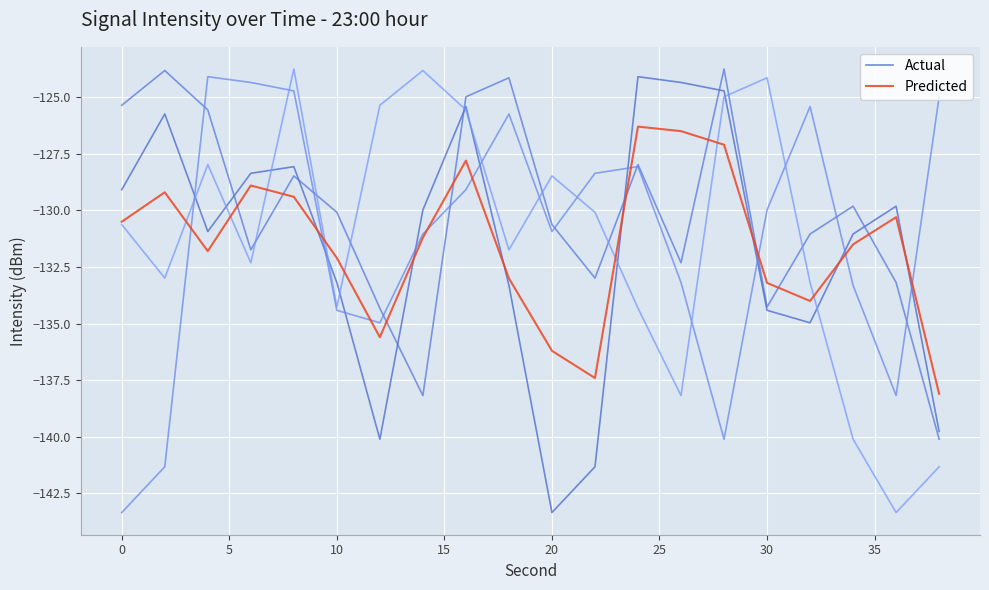

What is the maximum value for Actual?

-124.1